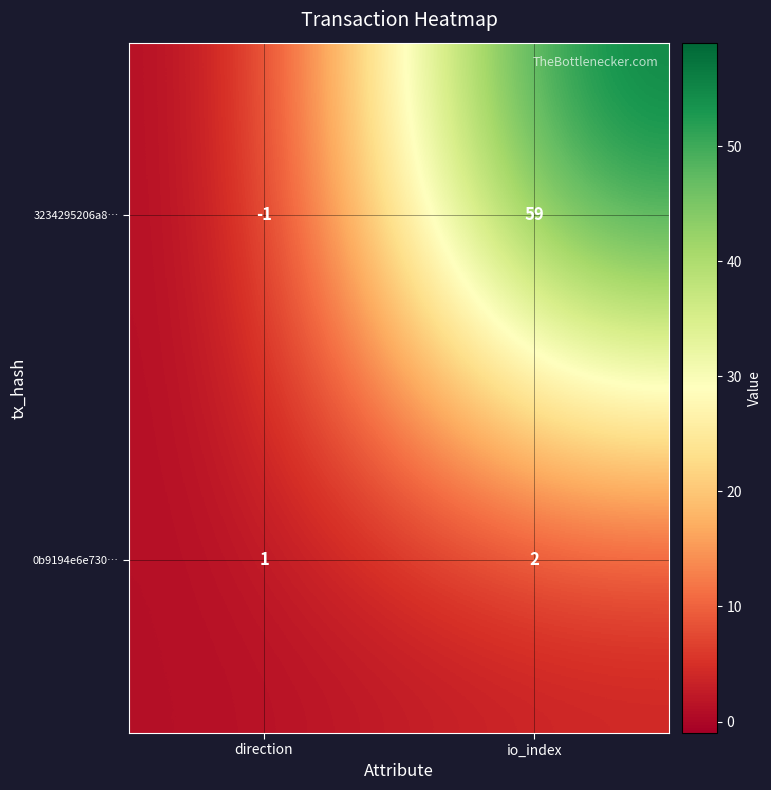

What is the sum of all 0b9194e6e730… values?

3